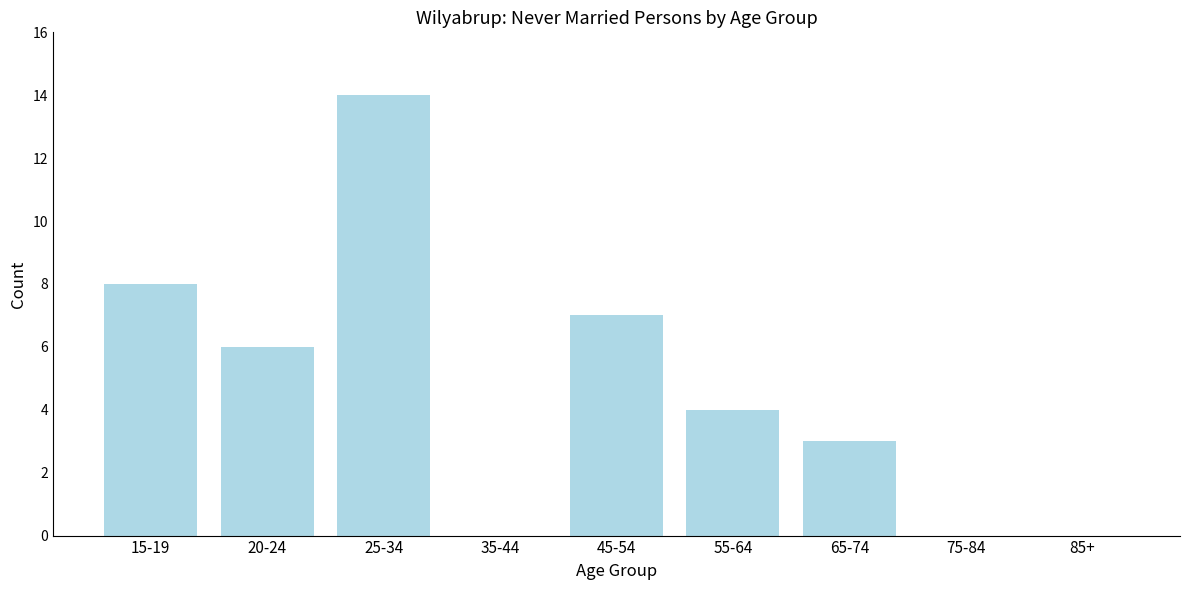

Reading left to right, what are all the values shown in this chart?

15-19=8	20-24=6	25-34=14	35-44=0	45-54=7	55-64=4	65-74=3	75-84=0	85+=0